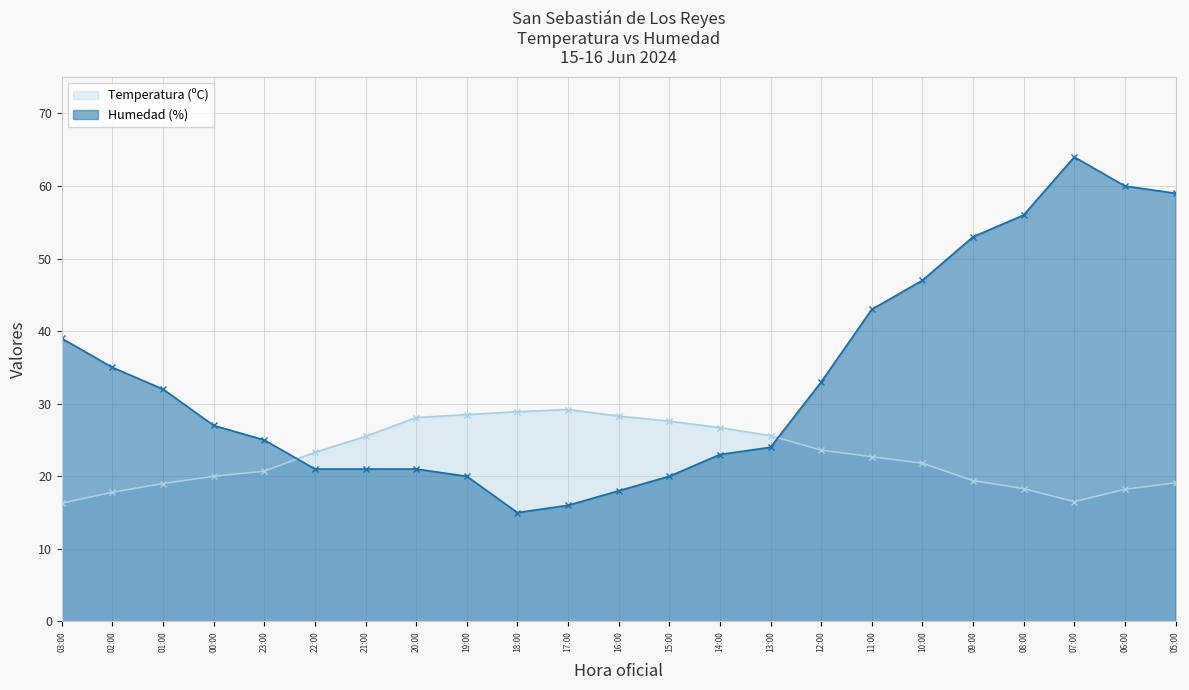

Which series has the widest spread of values?

Humedad (%)